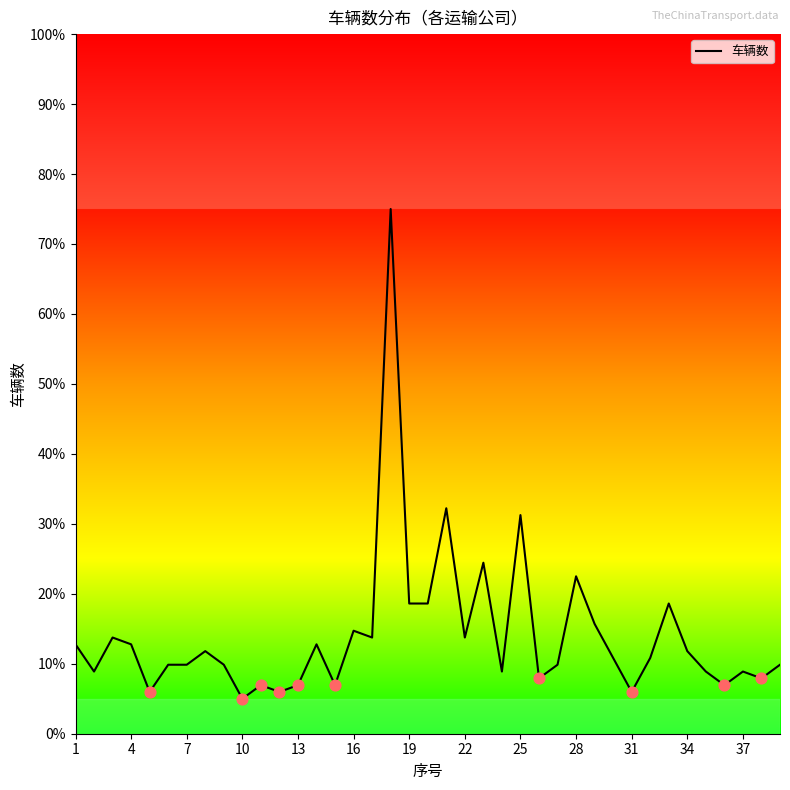

What is the maximum value shown in the chart?

75.0